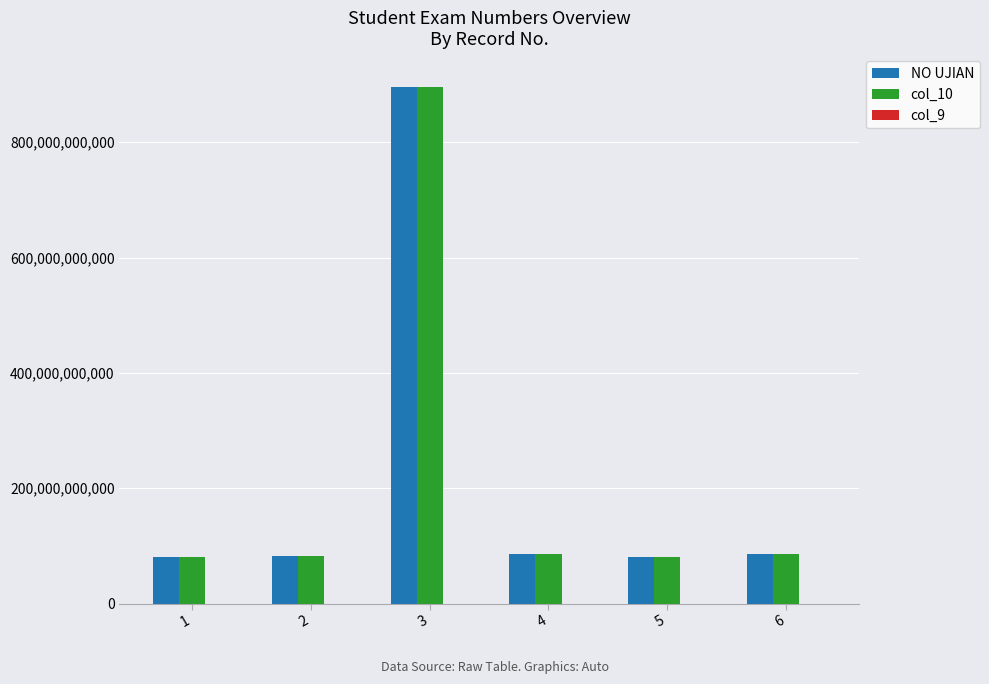

What is the difference between the NO UJIAN values at 6 and 3?

809476803828